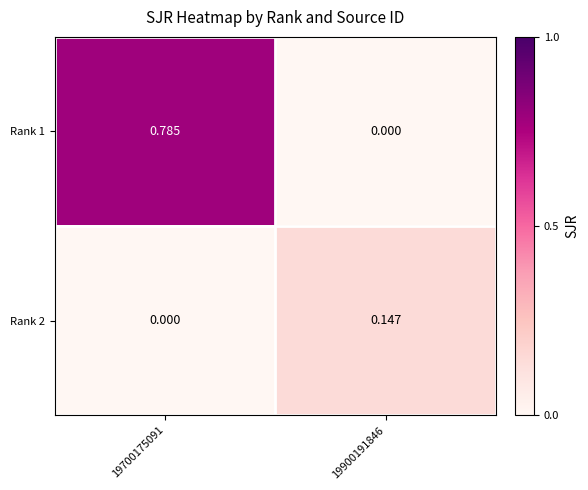

How many data points in Rank 2 are above 0?

1